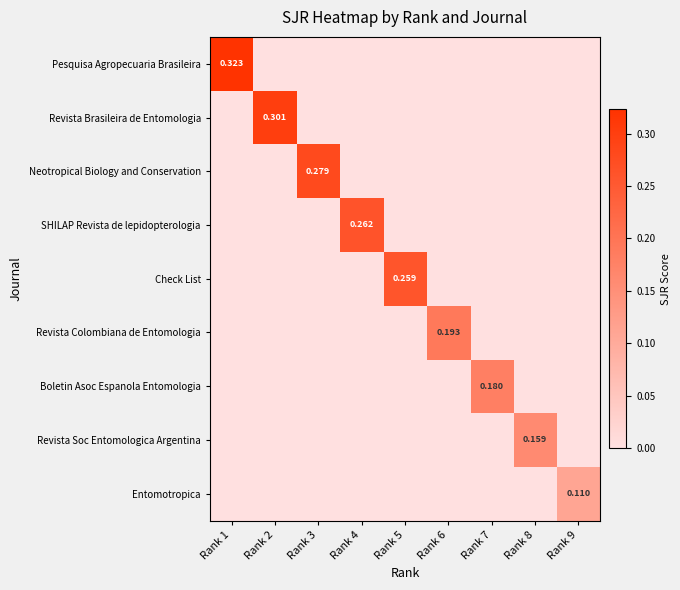

True or false: Neotropical Biology and Conservation has a value of -0.2 at Rank 1.

False